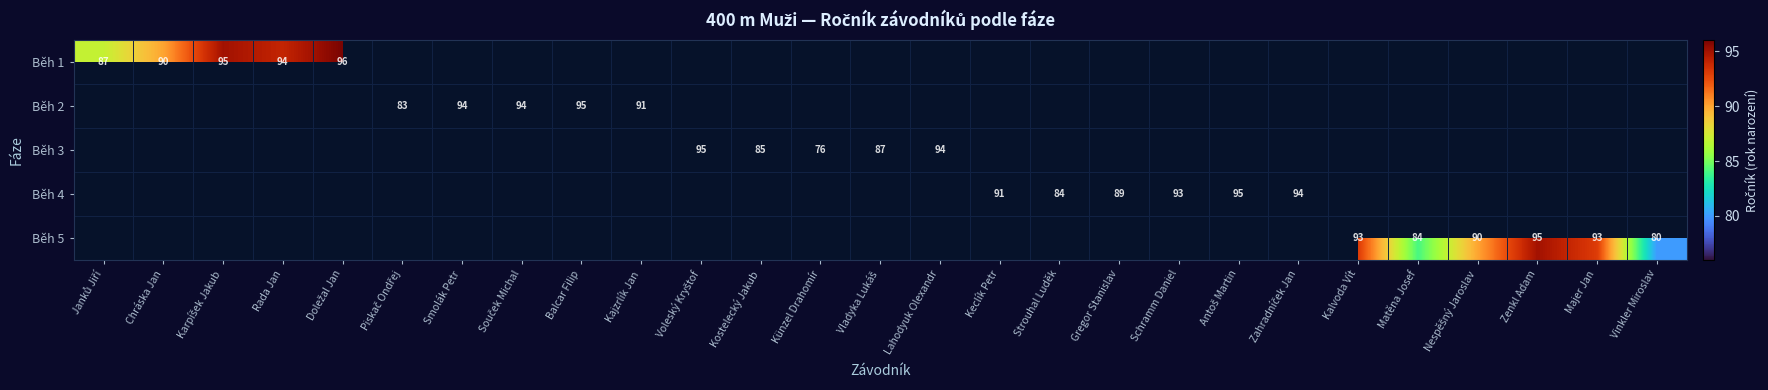

Is it true that Běh 5 equals 93 at Majer Jan?

True